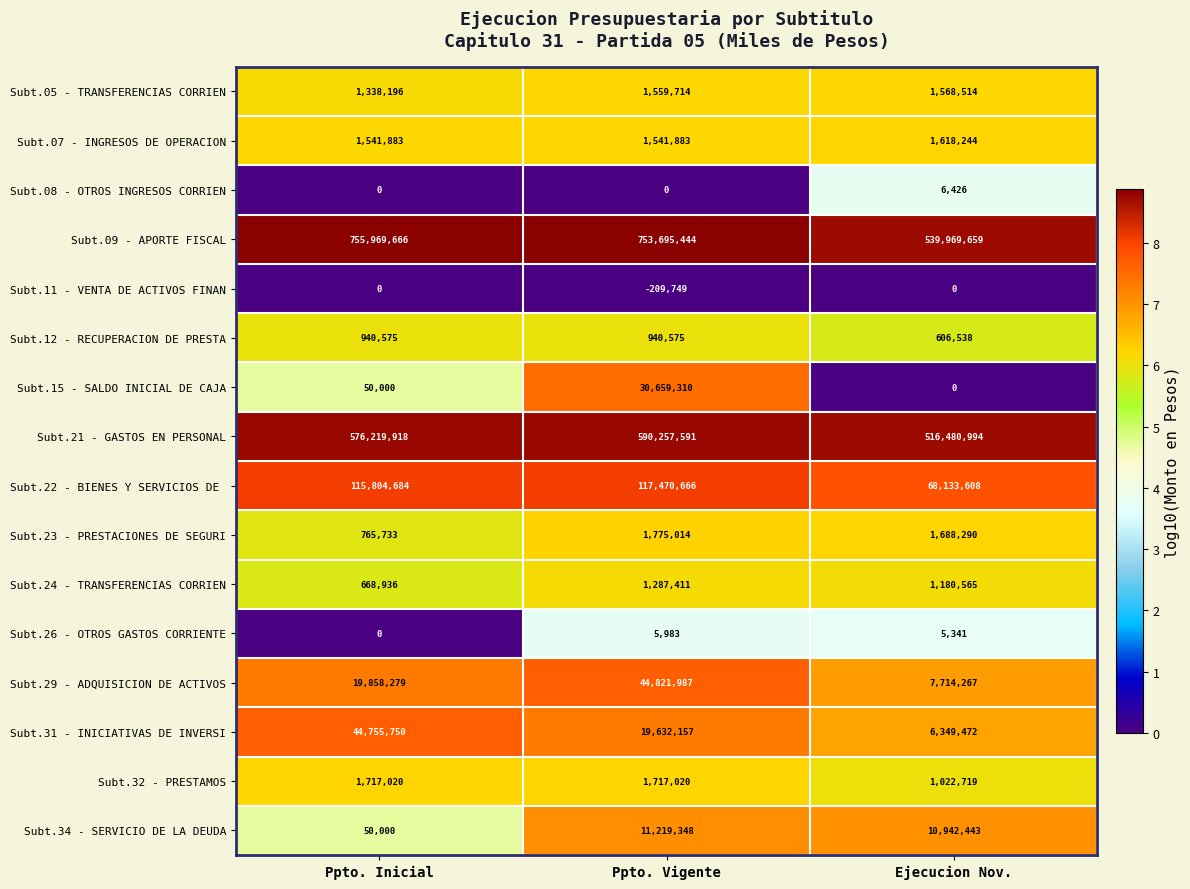

List the labels in order of Subt.05 - TRANSFERENCIAS CORRIEN value, largest first.

Ejecucion Nov., Ppto. Vigente, Ppto. Inicial